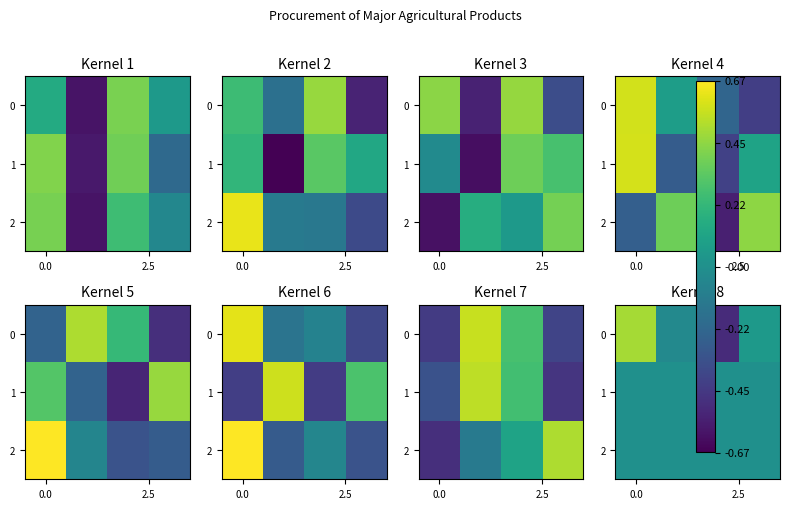

What is the total value across all series at 3?

0.1